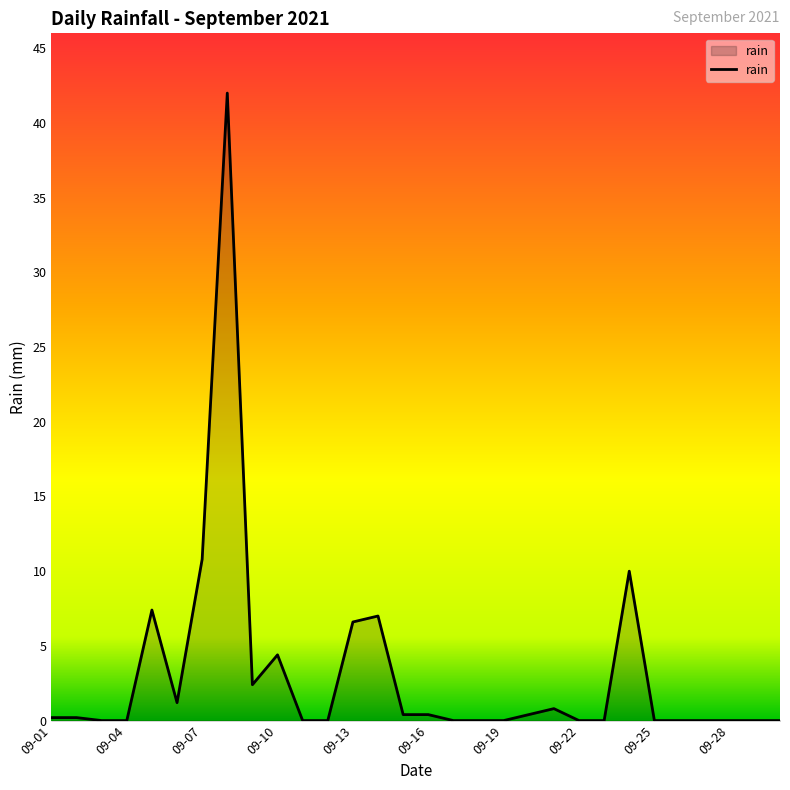

Reading left to right, what are all the values shown in this chart?

0.2	0.2	0.0	0.0	7.4	1.2	10.8	42.0	2.4	4.4	0.0	0.0	6.6	7.0	0.4	0.4	0.0	0.0	0.0	0.4	0.8	0.0	0.0	10.0	0.0	0.0	0.0	0.0	0.0	0.0